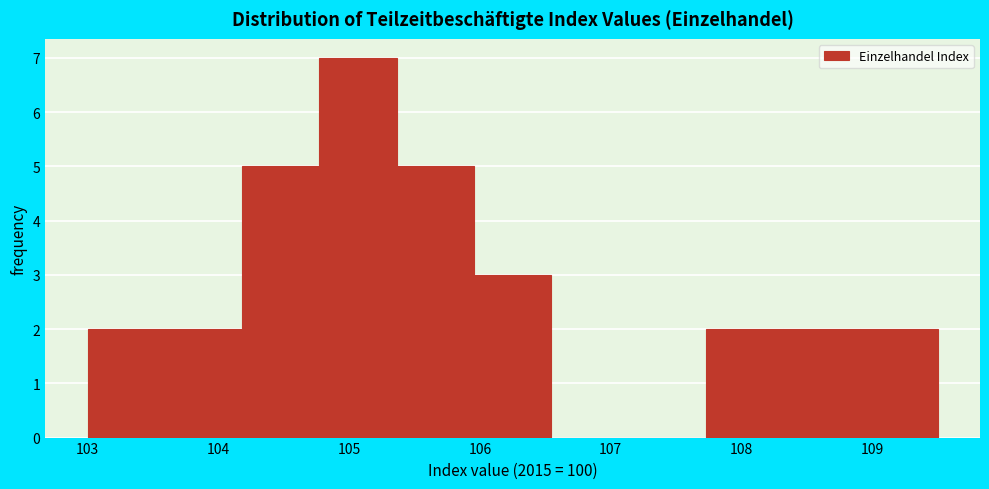

Reading left to right, transcribe this chart: for each bar, give the range it covers on the x-axis and its height. Neither the bar edges nor the heights are printed on the chart, so give them approximately, as read against the axes.

103.0 to 103.6: 2
103.6 to 104.2: 2
104.2 to 104.8: 5
104.8 to 105.4: 7
105.4 to 106.0: 5
106.0 to 106.5: 3
106.5 to 107.1: 0
107.1 to 107.7: 0
107.7 to 108.3: 2
108.3 to 108.9: 2
108.9 to 109.5: 2